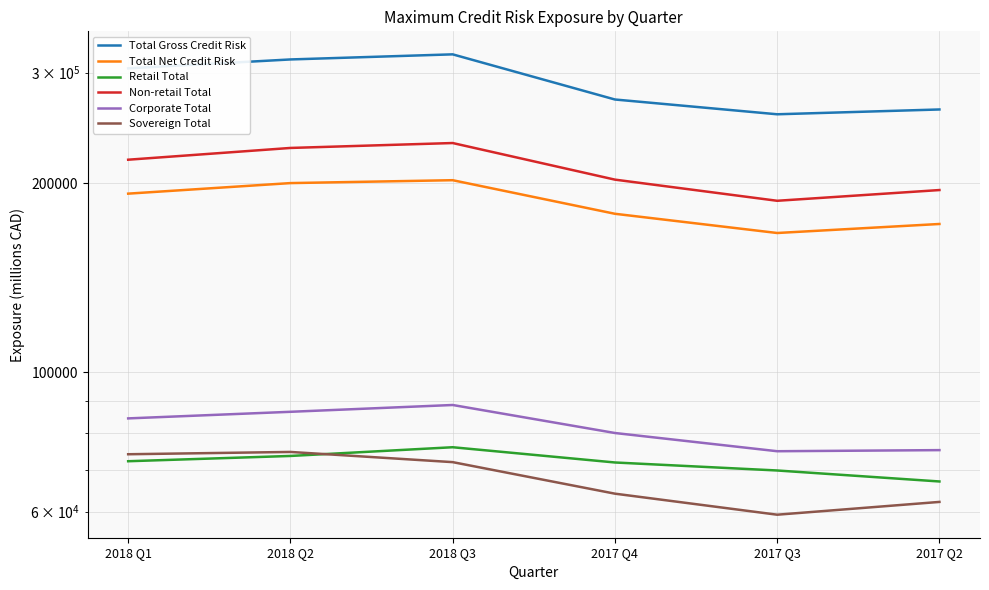

The Total Net Credit Risk series shows 192514 at 2018 Q1. True or false?

True